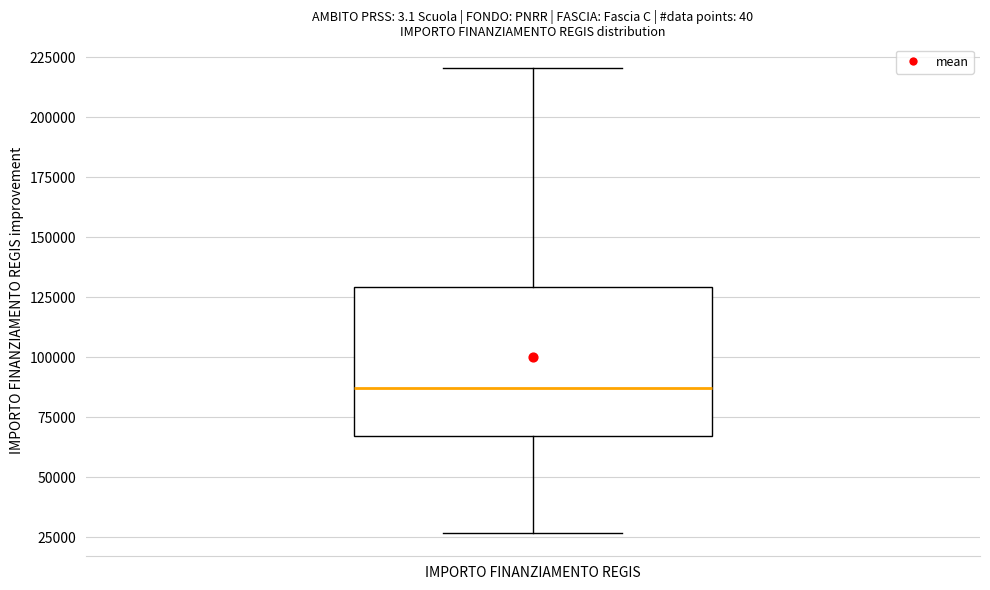

Transcribe this box plot: give where the median line is, the range the box spans, and where the two whiskers end, as read against the y-axis. The values are not printed on the chart, so give them approximately, as read against the axis.

median 85000, box 65000 to 130000, whiskers 25000 to 220000